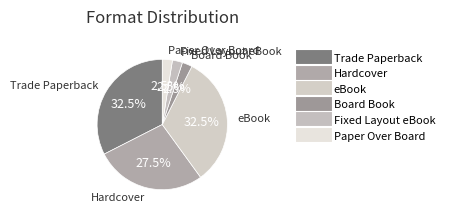

What portion of the pie excludes Paper Over Board?

97.5%